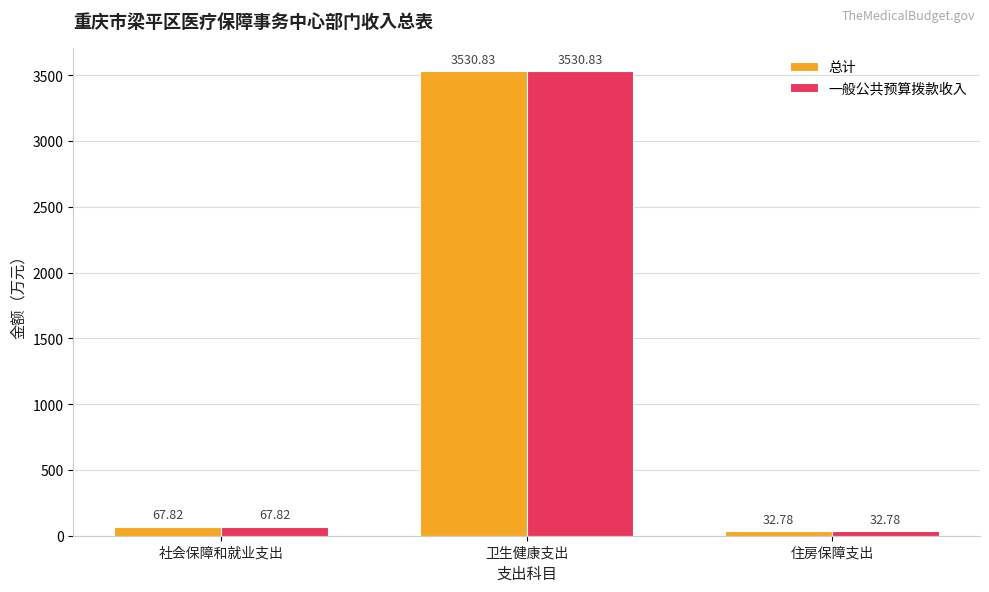

True or false: 一般公共预算拨款收入 has a value of 32.8 at 住房保障支出.

True